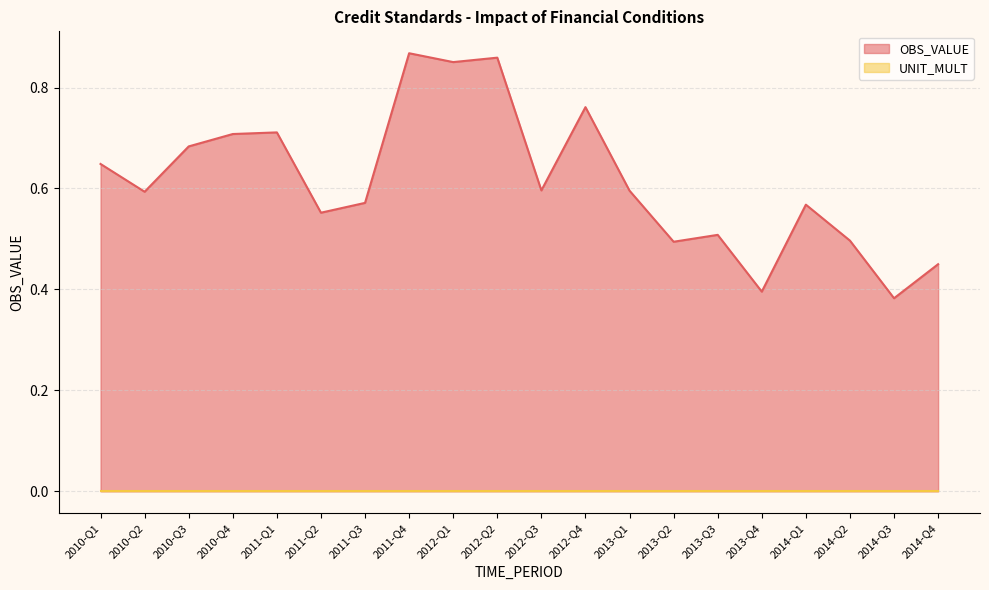

What is the value of the 1st point from the left?

0.6